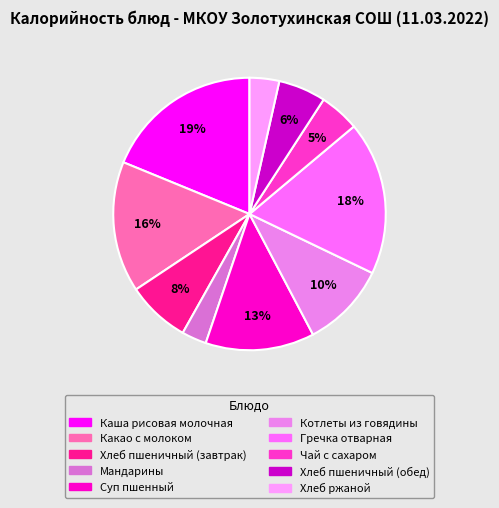

Does Котлеты из говядины account for over 50% of the chart?

No